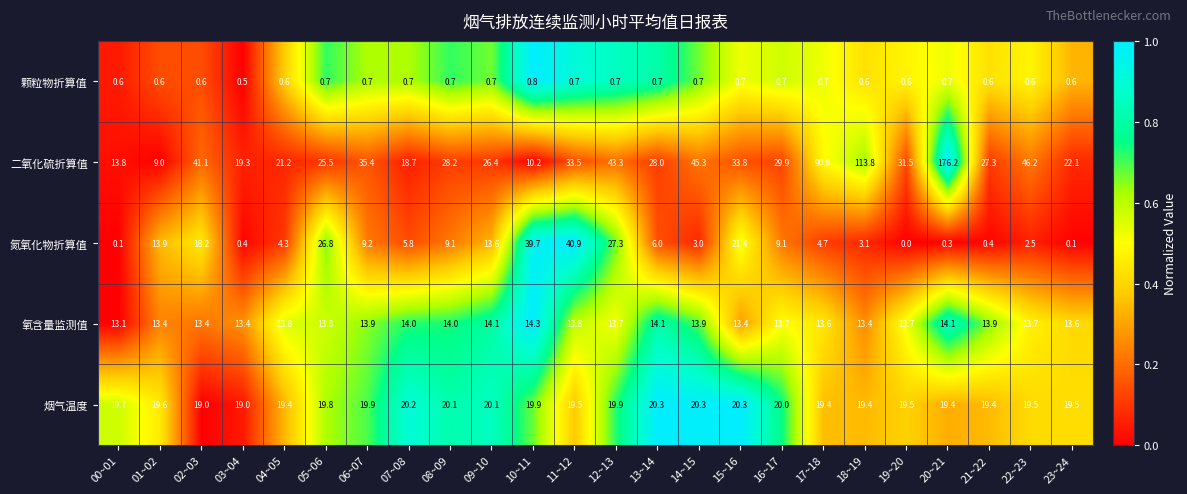

How many series are shown in this chart?

5